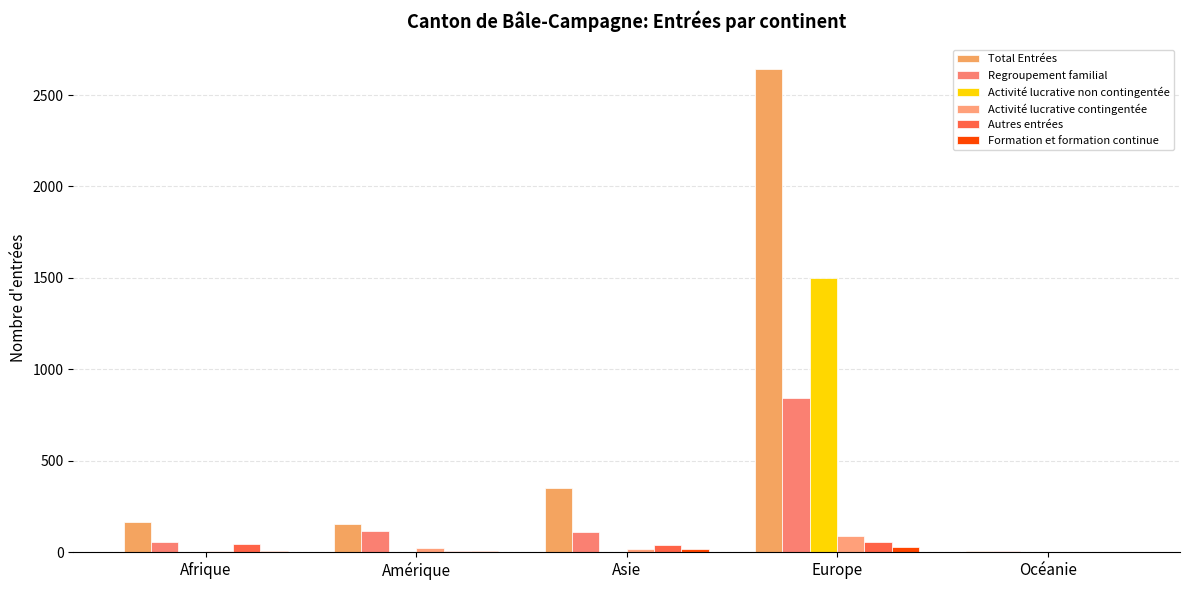

Are the bars grouped side by side (vs. stacked)?

Yes